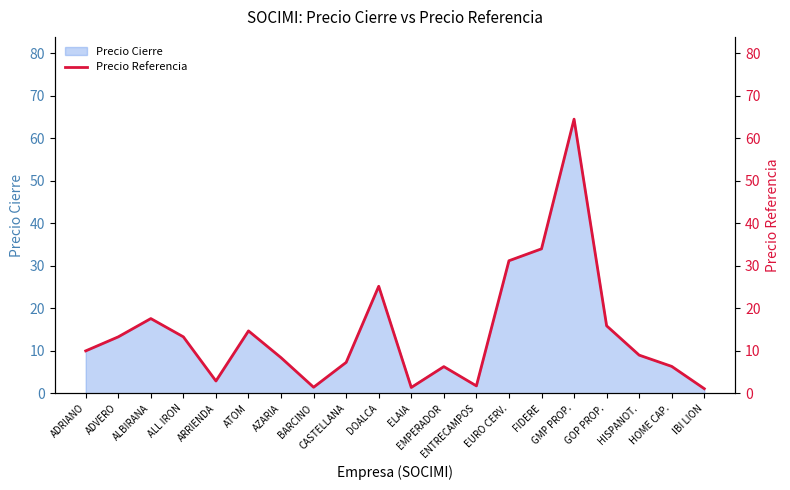

List the labels in order of value, smallest first.

IBI LION, ELAIA, BARCINO, ENTRECAMPOS, ARRIENDA, EMPERADOR, HOME CAP., CASTELLANA, AZARIA, HISPANOT., ADRIANO, ADVERO, ALL IRON, ATOM, GOP PROP., ALBIRANA, DOALCA, EURO CERV., FIDERE, GMP PROP.